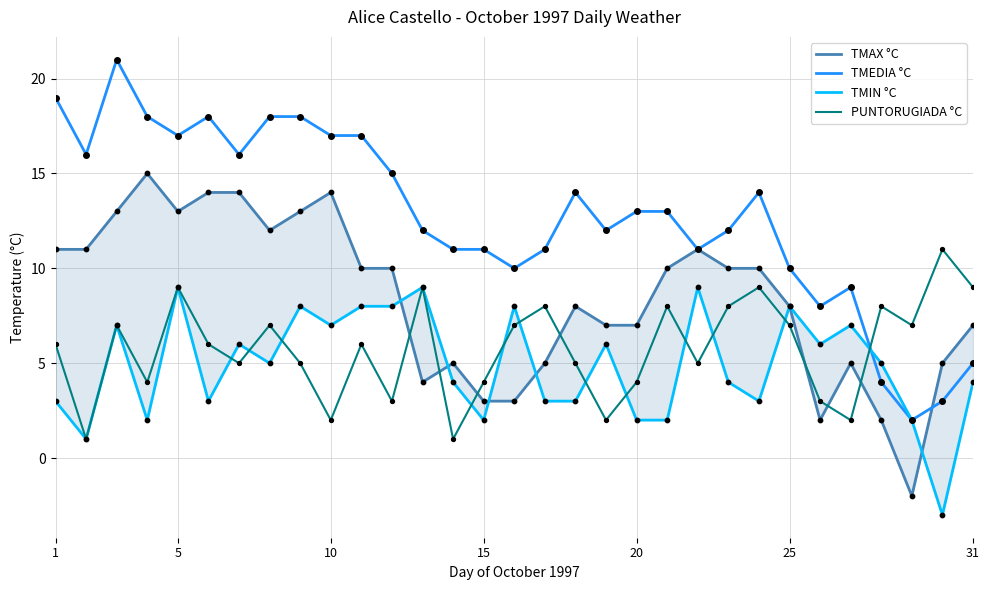

Which series has the widest spread of Y values?

TMEDIA °C